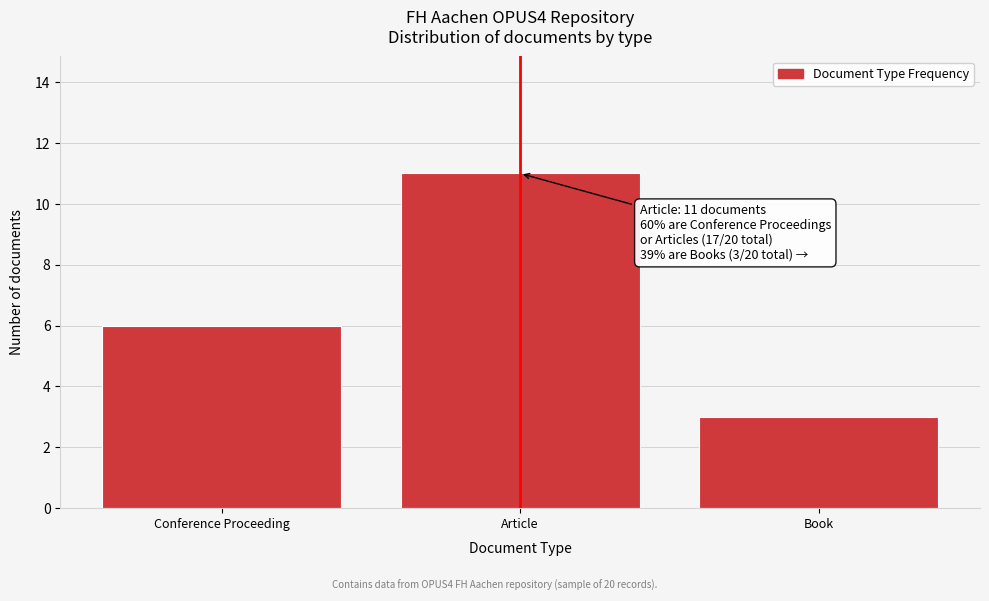

Reading right to left, list all the values displayed in this chart.

3	11	6